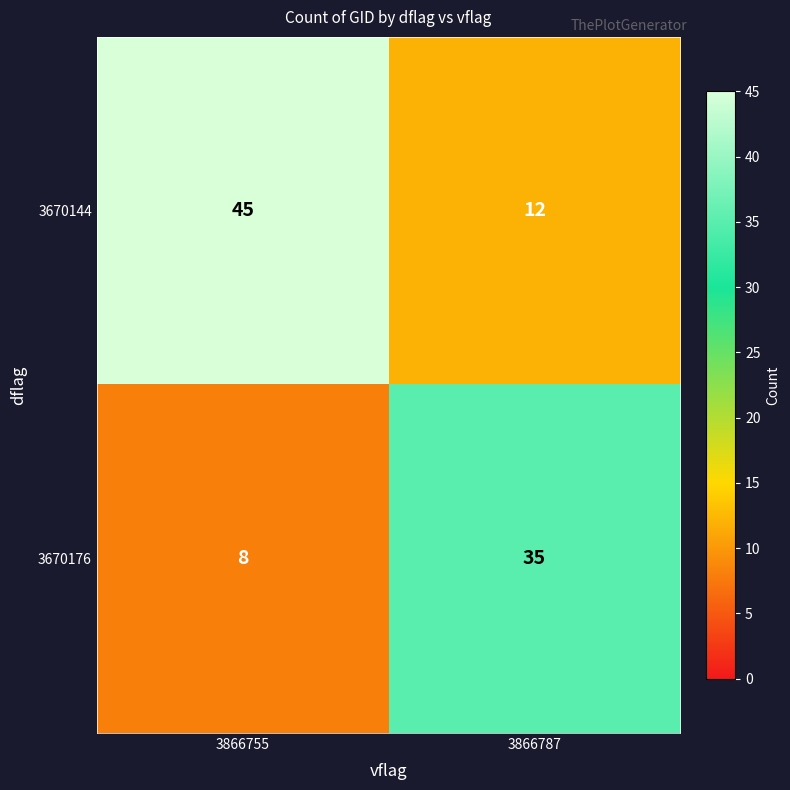

Reading left to right, list all the values displayed in this chart.

3670144: 45	12
3670176: 8	35